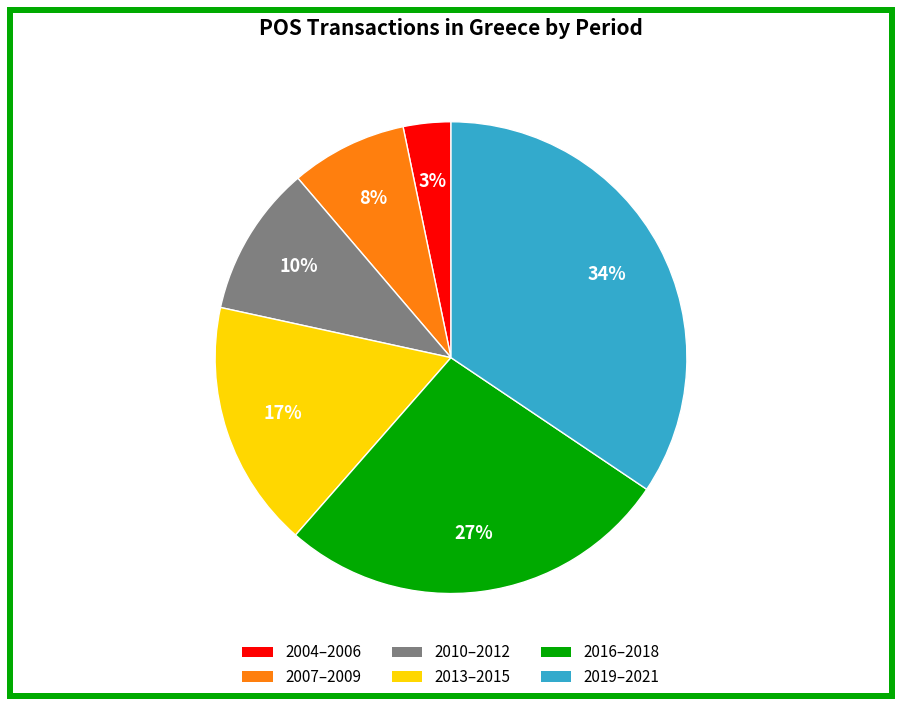

Is there a majority slice in this chart?

No